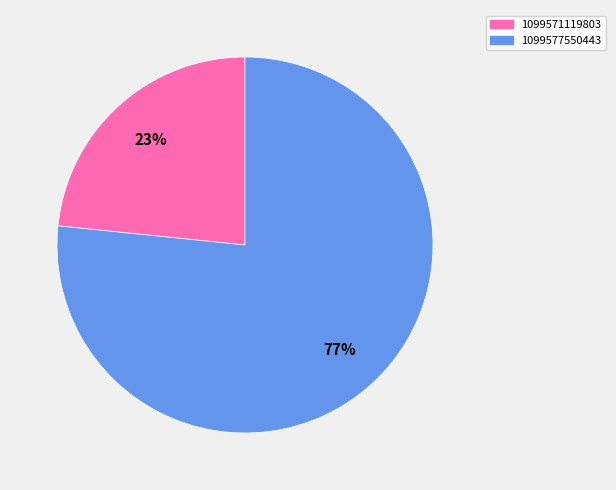

Count the number of slices in the pie.

2